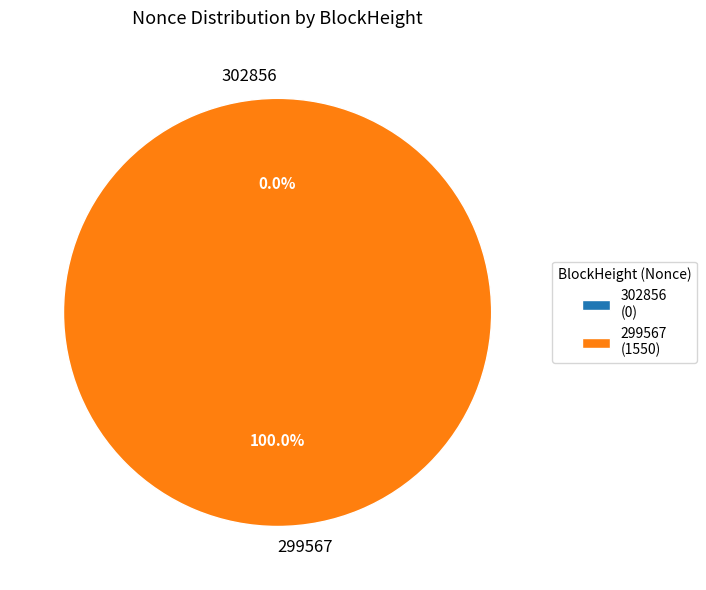

What is the change in value from 302856 to 299567?

+1550